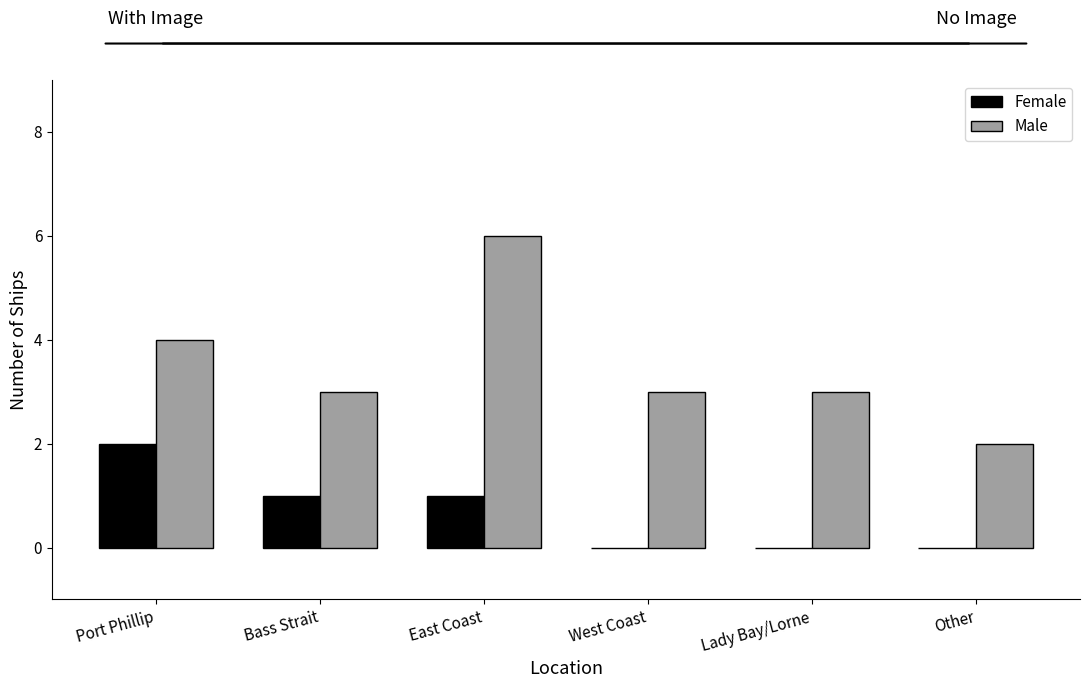

What is the highest value of the Female series?

2